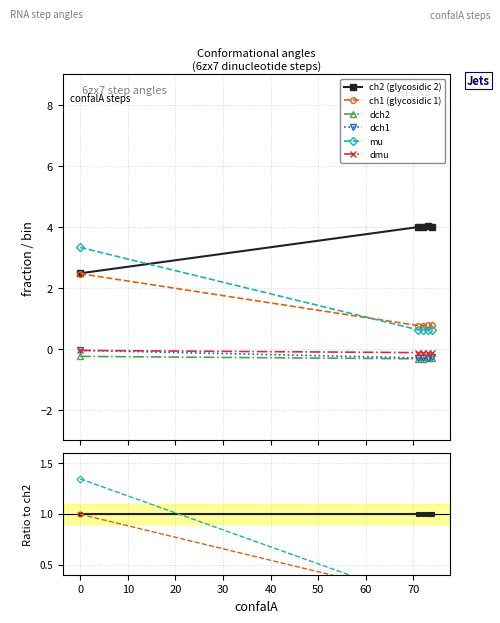

How many interior local valleys does the dmu series have?

1